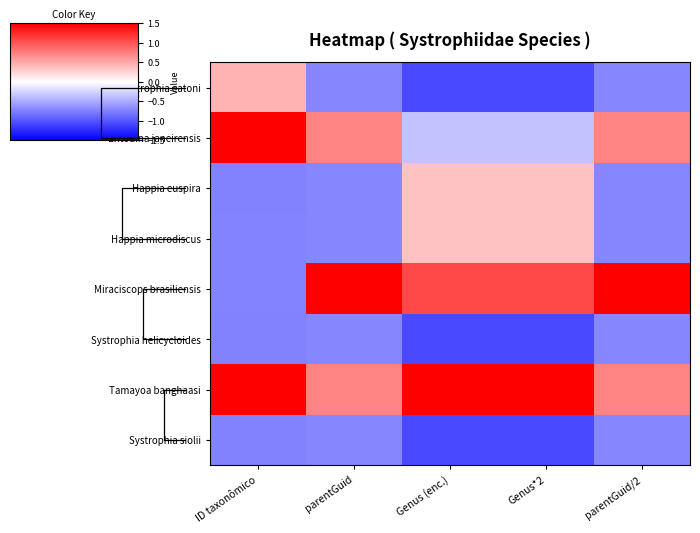

Which series has the largest range (max minus min)?

Miraciscops brasiliensis